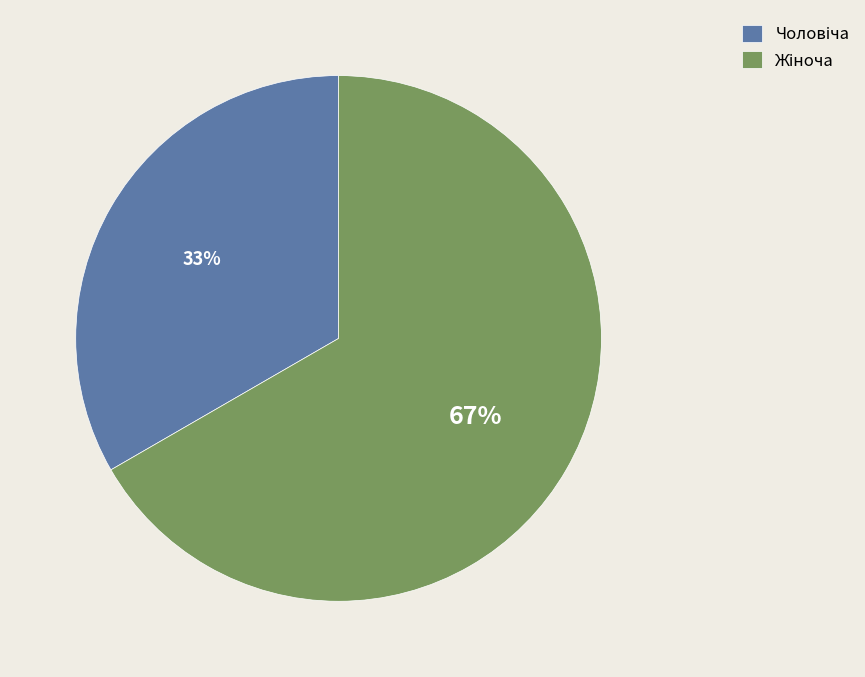

To the nearest percent, what is the average slice percentage?

50%